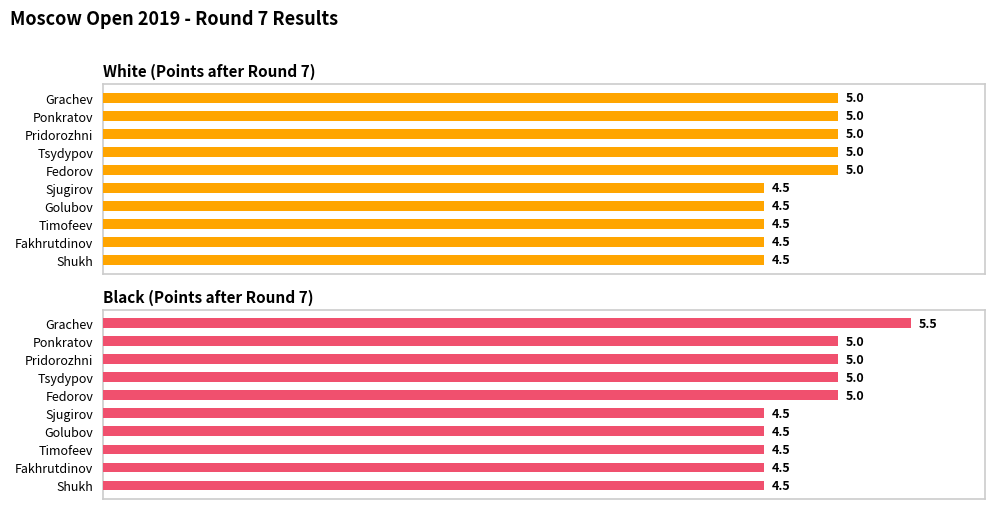

What is the average value of the White (Points) series?

4.8